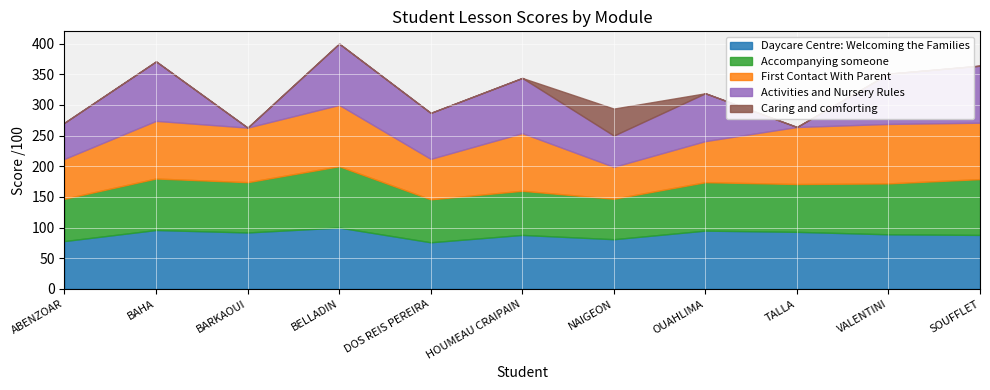

True or false: First Contact With Parent and Activities and Nursery Rules intersect in this chart.

True